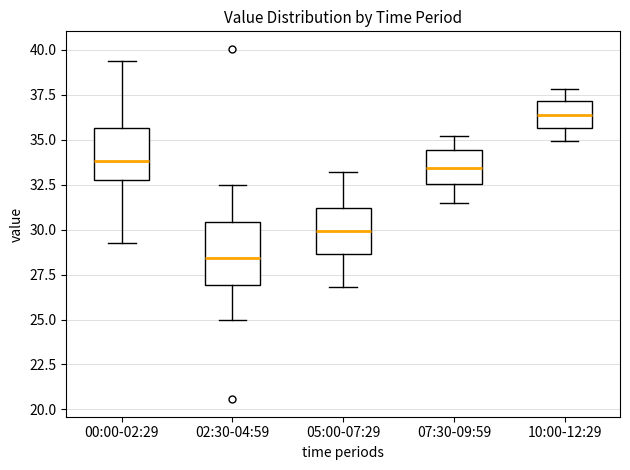

Reading left to right, read every box against the y-axis: the position of its median line, the range the box covers, and the ends of its whiskers. The values are not printed on the chart, so give them approximately, as read against the axis.

00:00-02:29: median 34.0, box 33.0 to 35.5, whiskers 29.0 to 39.5
02:30-04:59: median 28.5, box 27.0 to 30.5, whiskers 25.0 to 32.5
05:00-07:29: median 30.0, box 28.5 to 31.0, whiskers 27.0 to 33.0
07:30-09:59: median 33.5, box 32.5 to 34.5, whiskers 31.5 to 35.0
10:00-12:29: median 36.5, box 35.5 to 37.0, whiskers 35.0 to 38.0